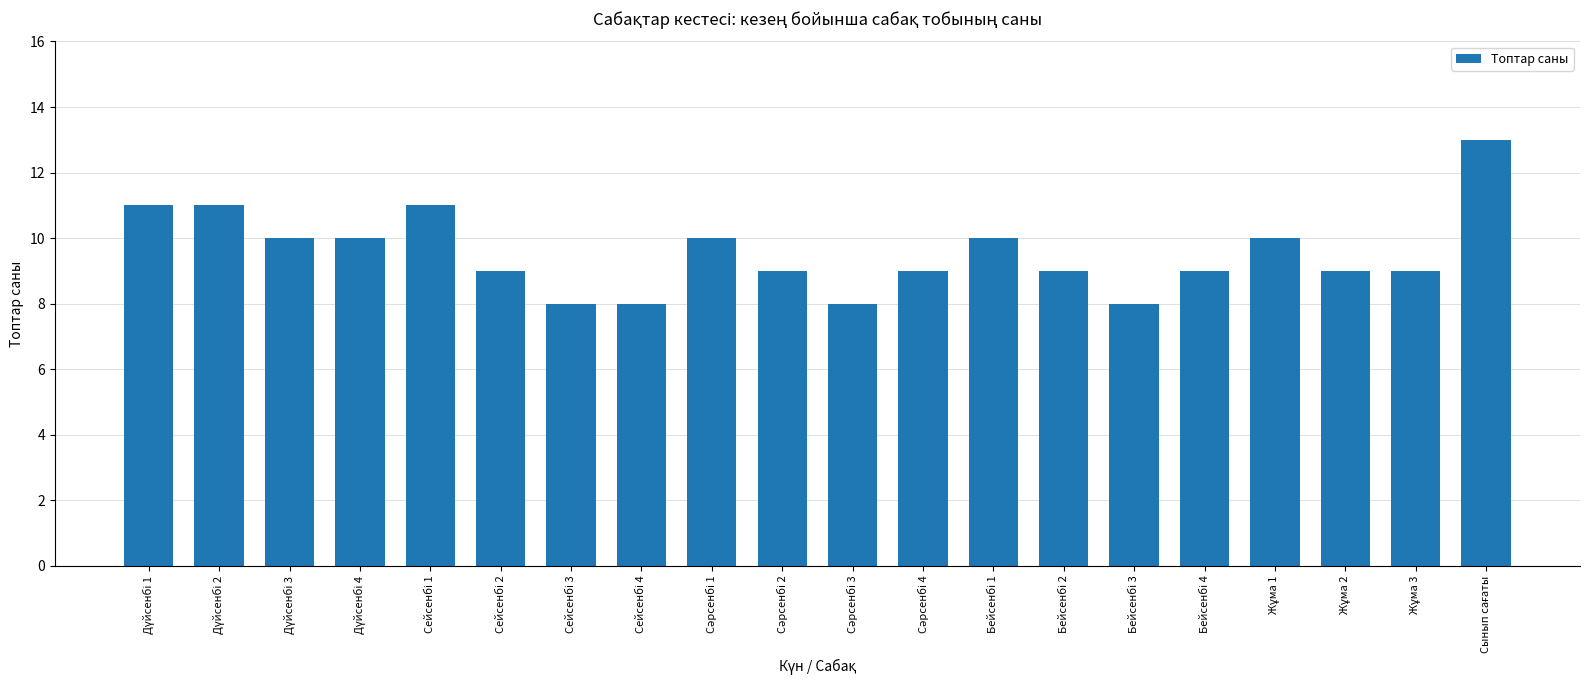

What is the average value?

10